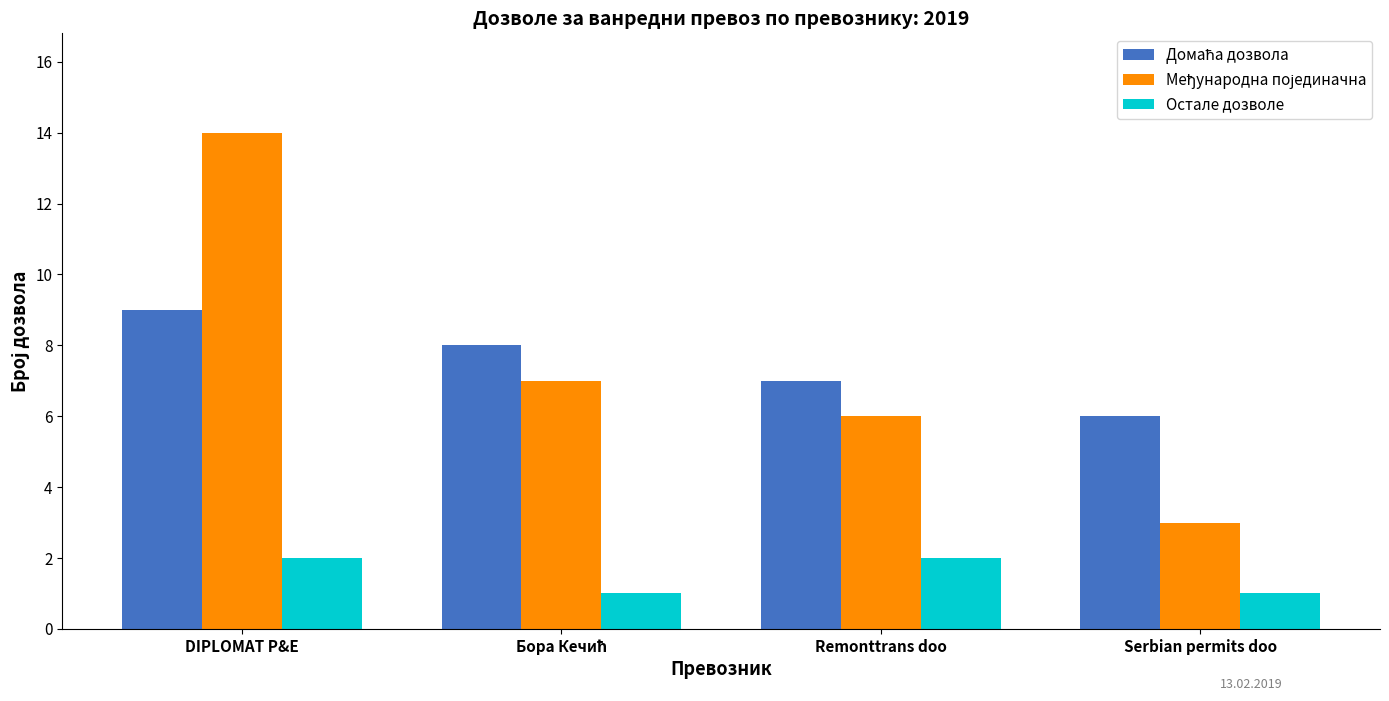

What is the smallest value displayed?

1